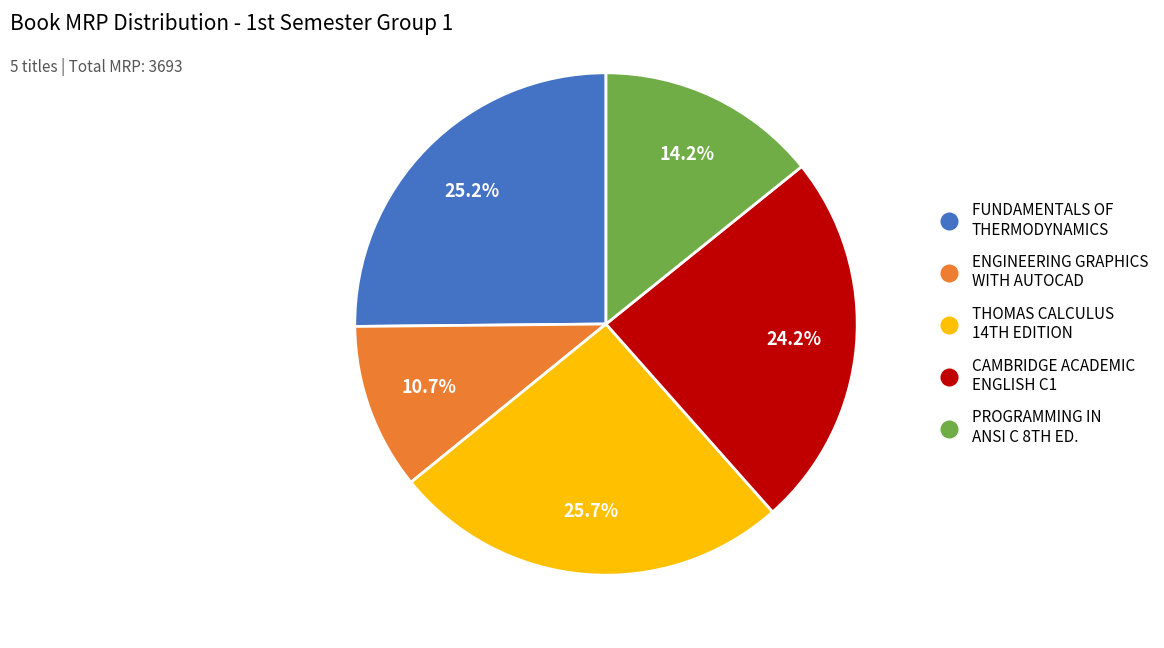

Is there a majority slice in this chart?

No